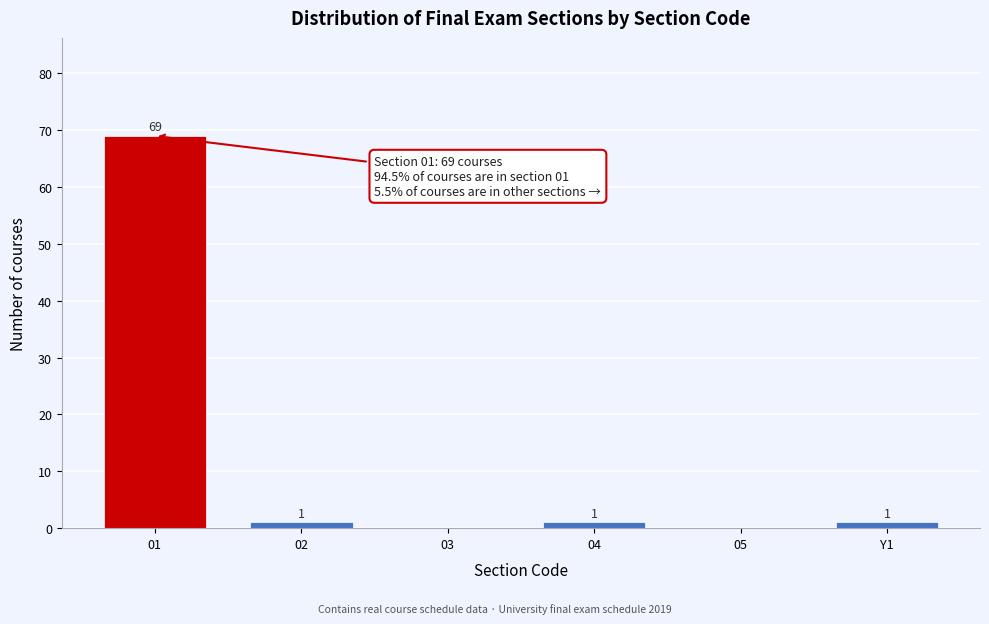

Reading left to right, list all the values displayed in this chart.

01=69	02=1	03=0	04=1	05=0	Y1=1